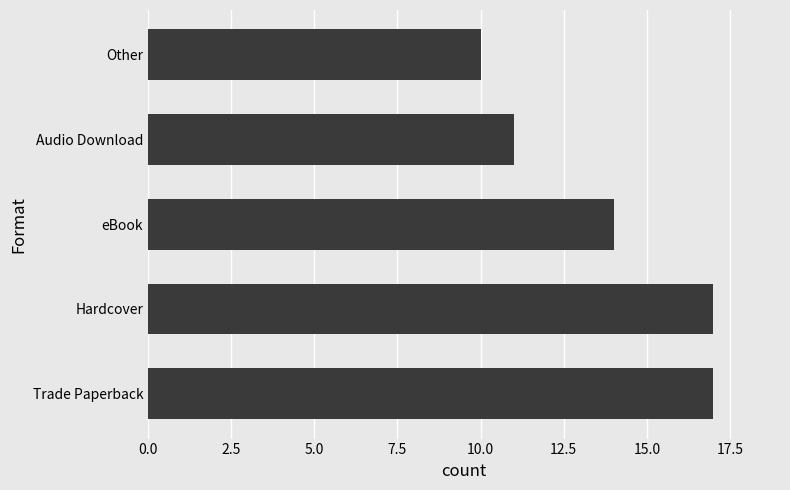

The value at Audio Download is 11. True or false?

True